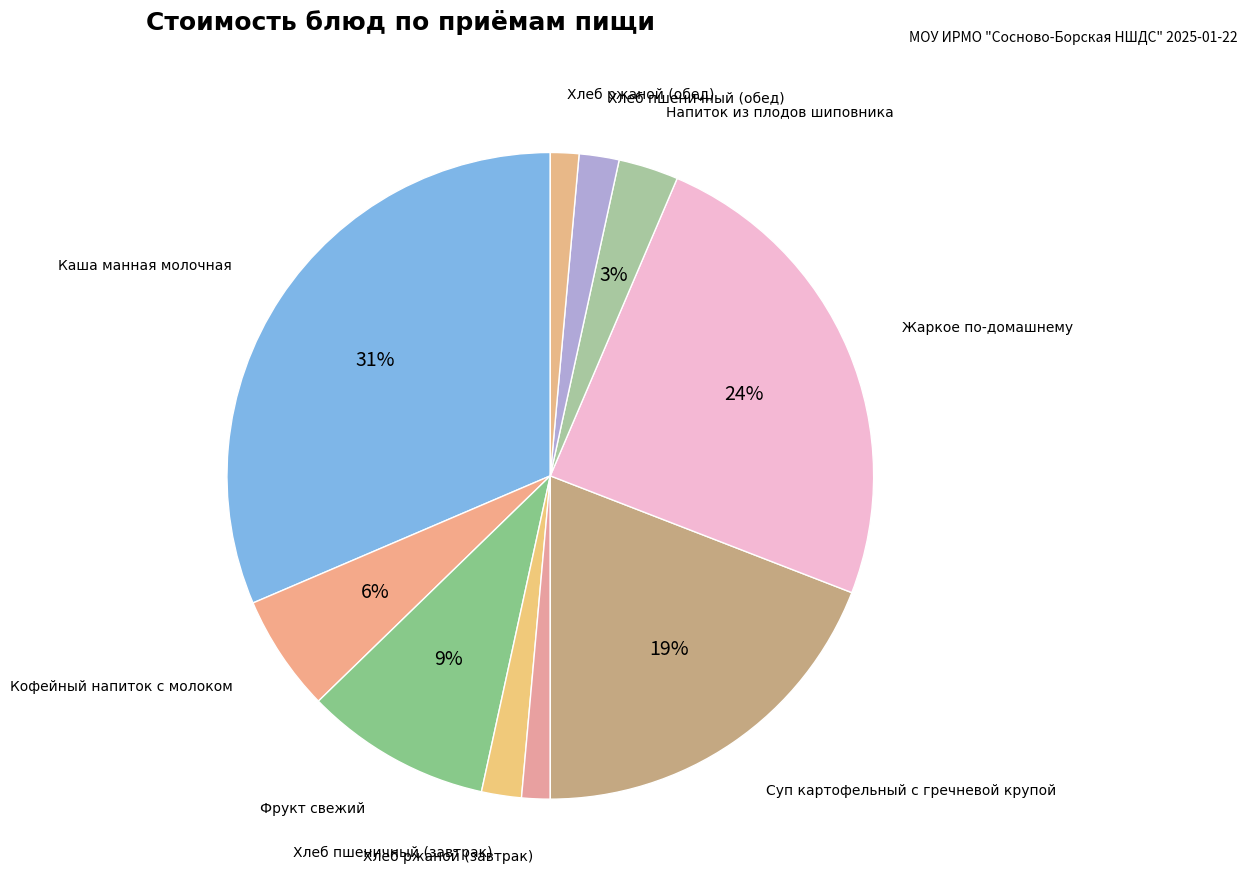

To the nearest percent, what is the difference between the Хлеб ржаной (завтрак) and Фрукт свежий slice percentages?

8%